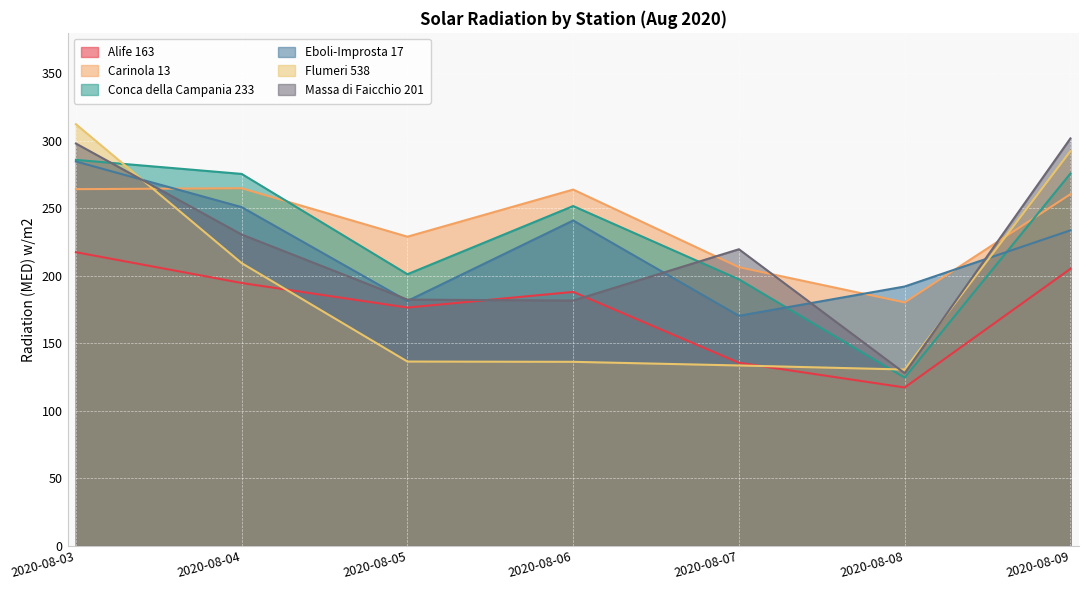

Rank the series at 2020-08-07 from highest to lowest value.

Massa di Faicchio 201, Carinola 13, Conca della Campania 233, Eboli-Improsta 17, Alife 163, Flumeri 538